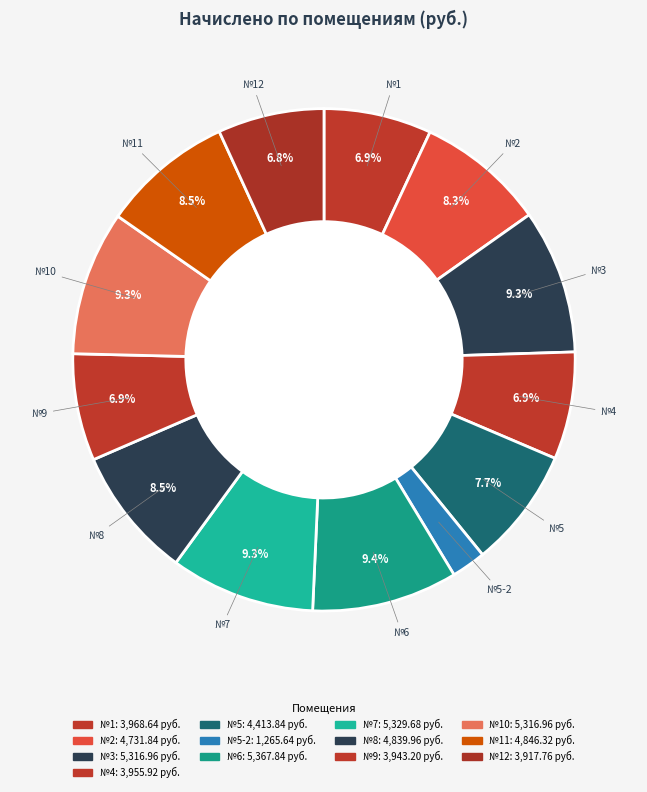

How many segments does this pie chart have?

13